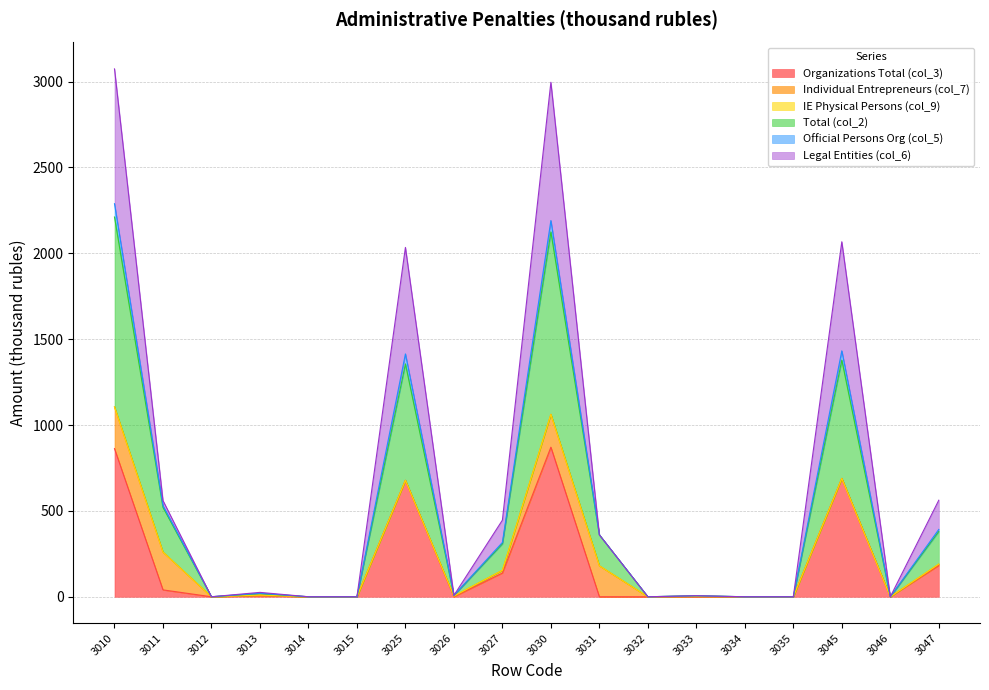

What is the difference between the Total (col_2) values at 3026 and 3033?

1.0